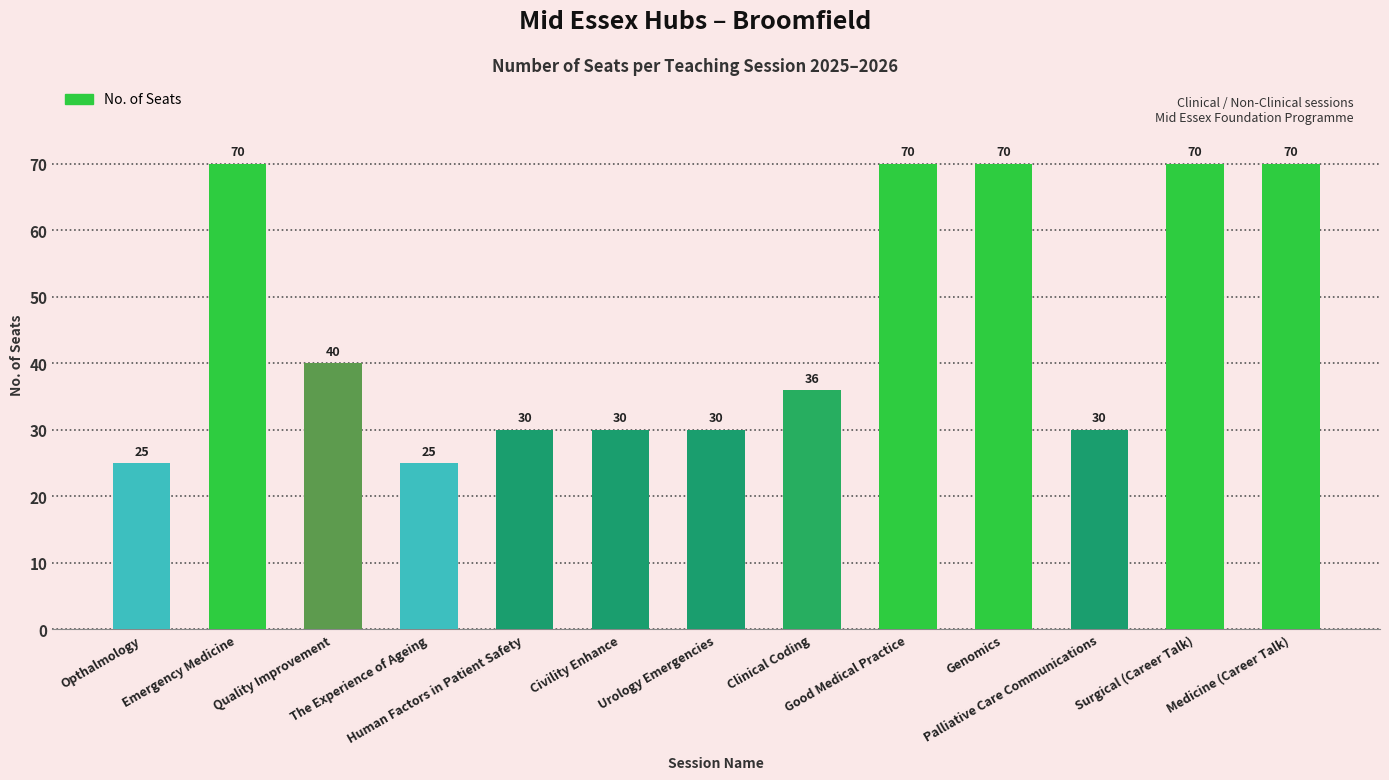

At which label does the data first exceed 36?

Emergency Medicine